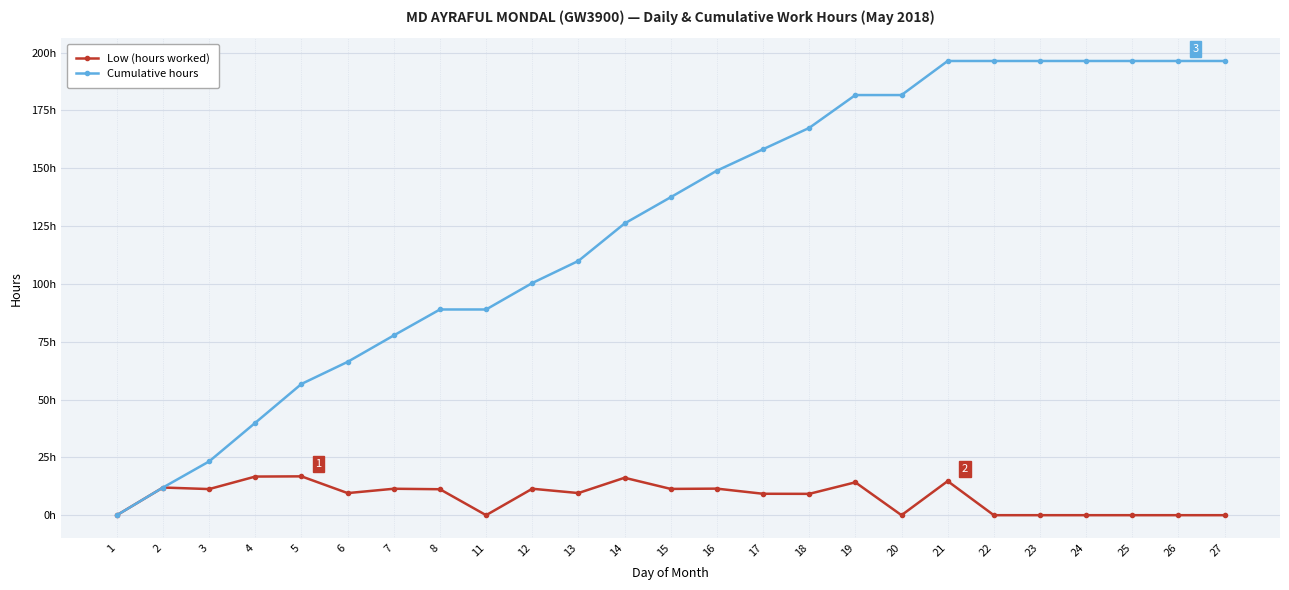

True or false: Low (hours worked) has a value of -9.1 at 25.

False